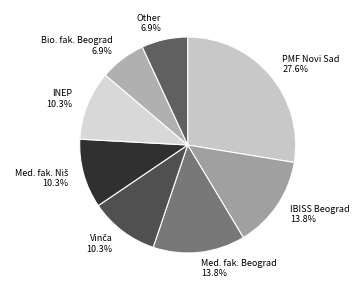

Is the sum of Med. fak. Beograd and INEP greater than half?

No